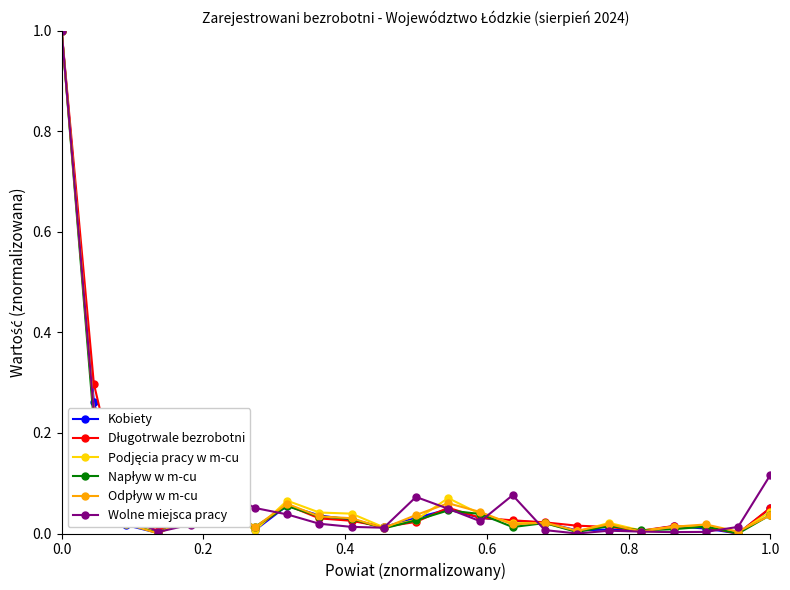

How many intersections are there between Wolne miejsca pracy and Długotrwale bezrobotni?

9